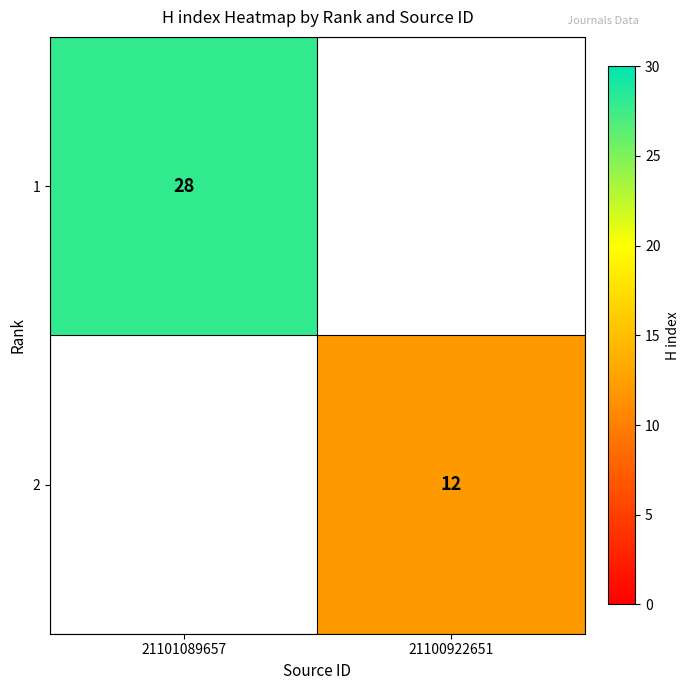

Count the number of data series in this chart.

2